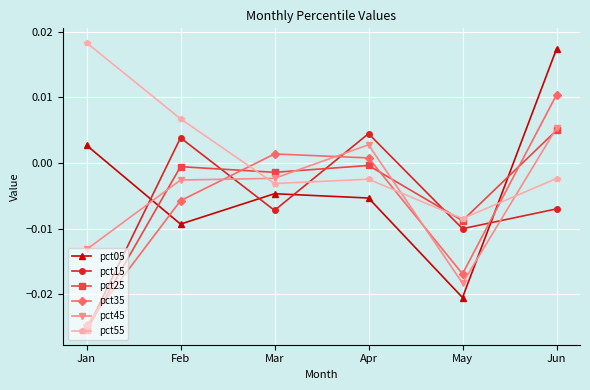

True or false: pct35 has a value of 0.0 at Mar.

True